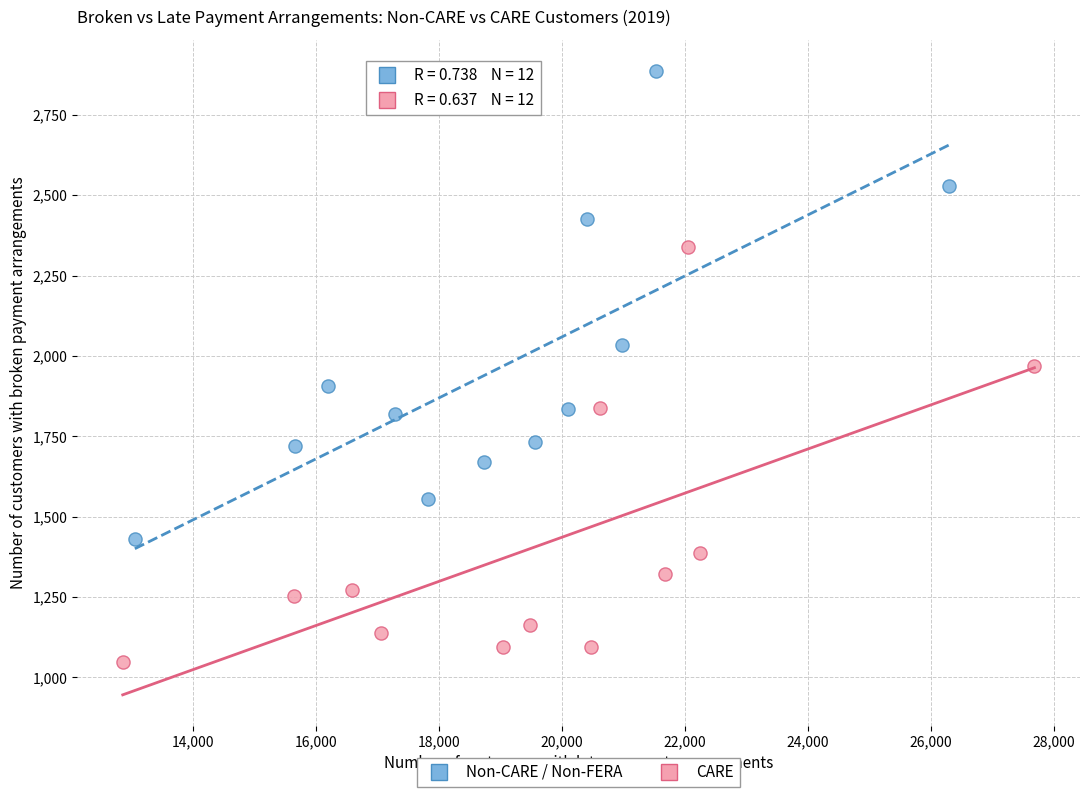

Which series has the largest Y range (max minus min)?

Non-CARE / Non-FERA